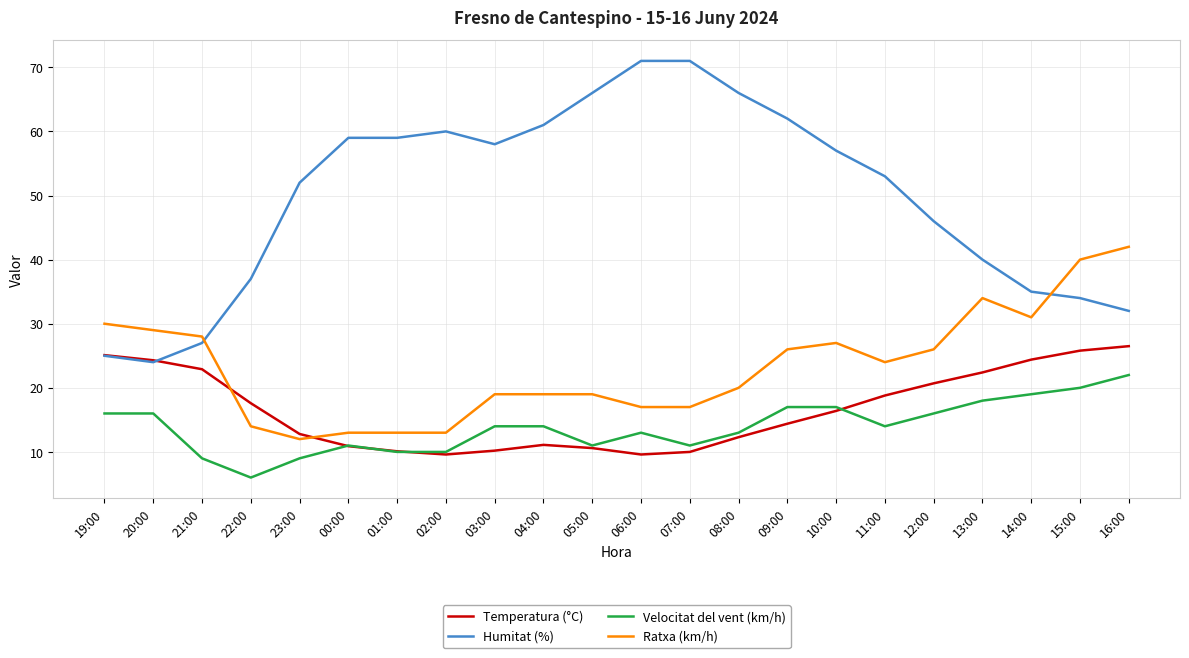

What is the minimum value for Humitat (%)?

24.0